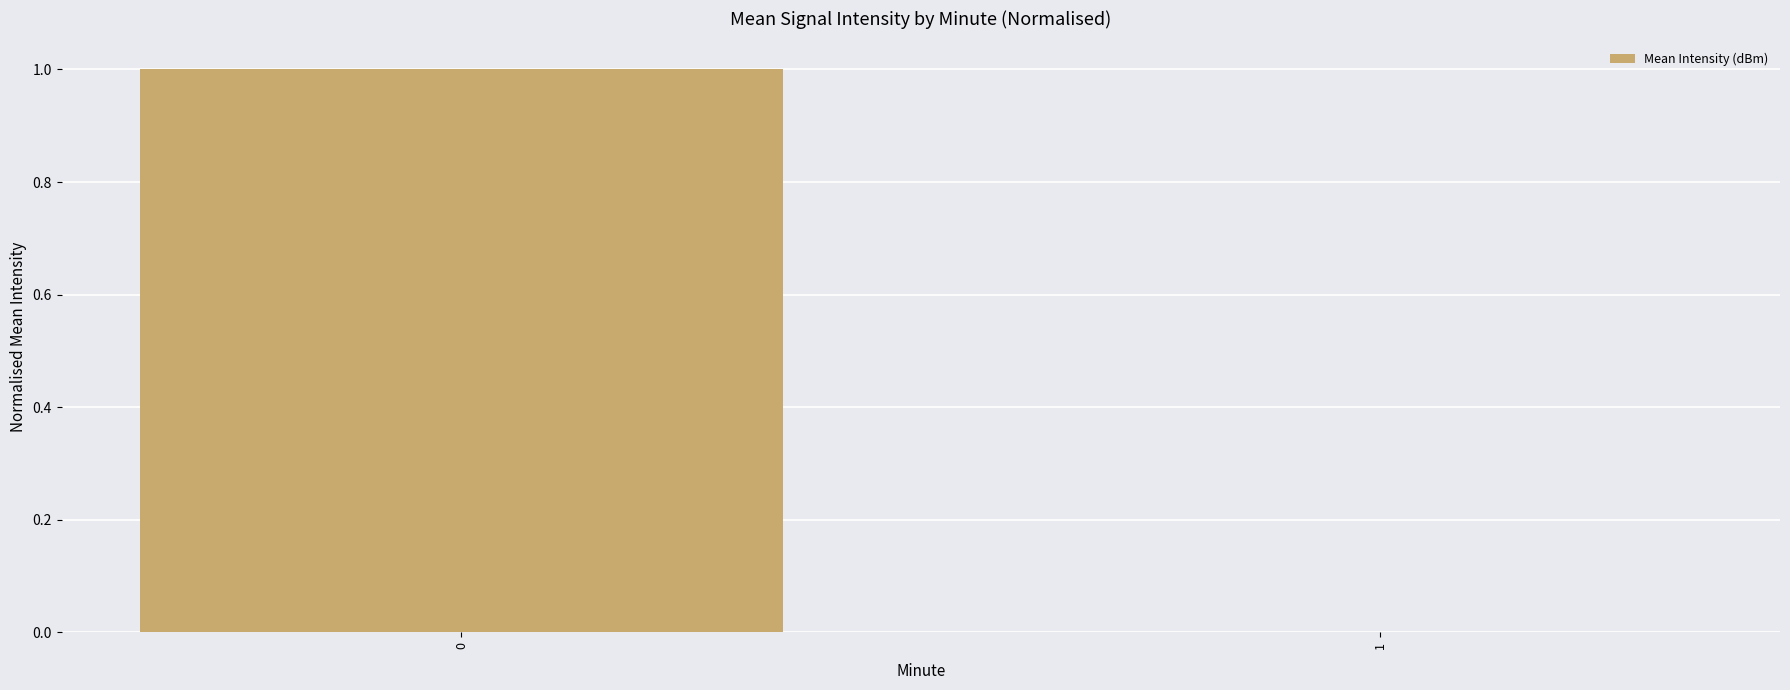

Reading right to left, what are all the values shown in this chart?

0	1